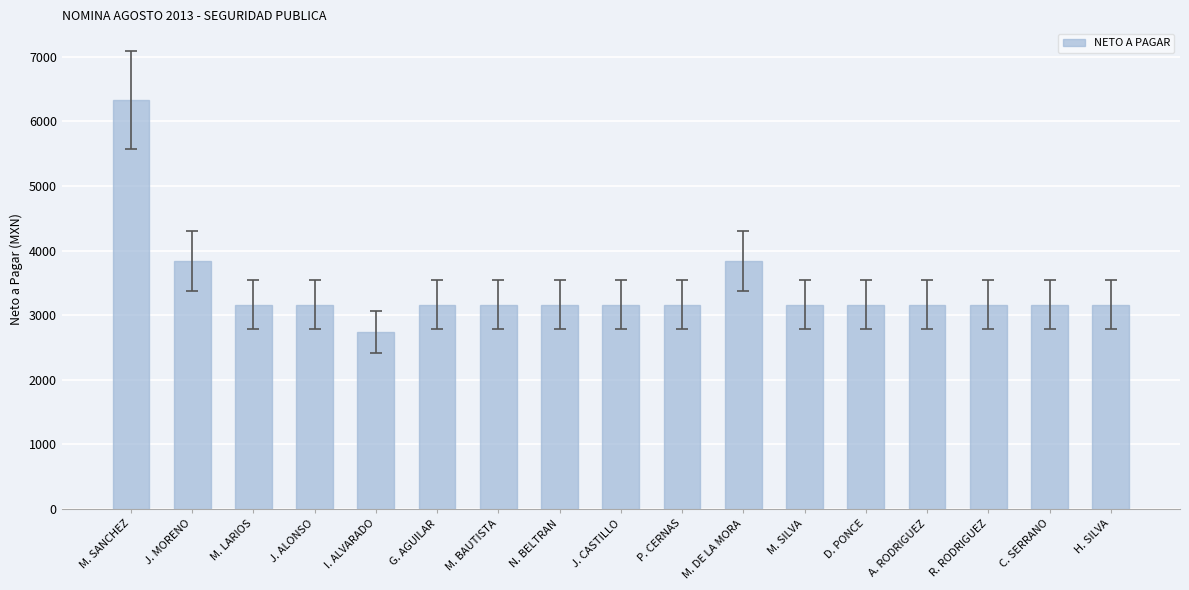

What is the difference between the maximum and second lowest values?

3166.0